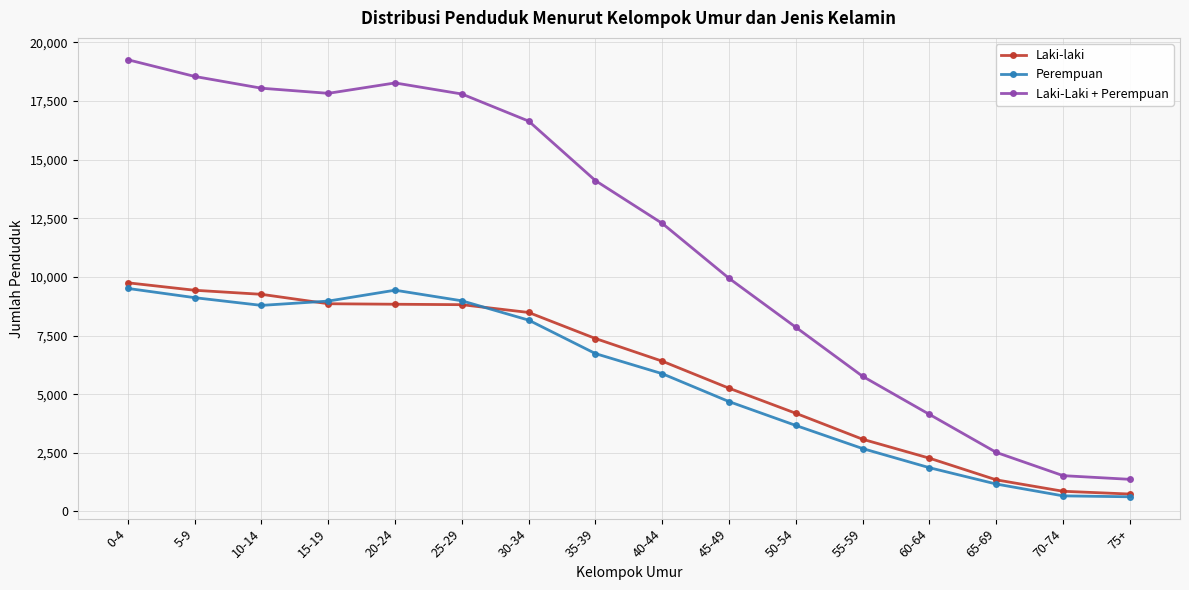

True or false: Perempuan and Laki-Laki + Perempuan intersect in this chart.

False